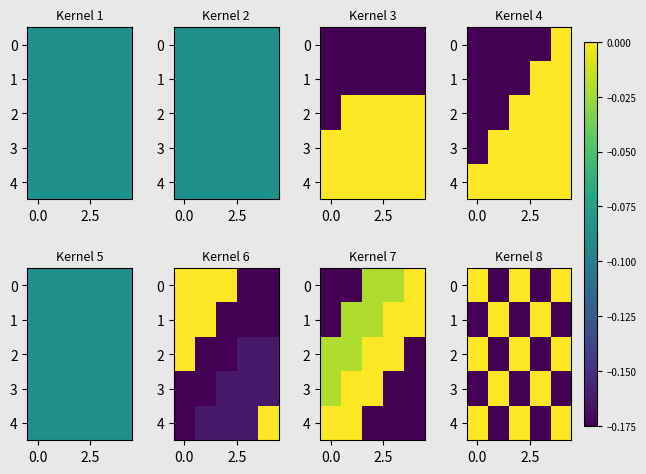

How many data points does each series have?

5